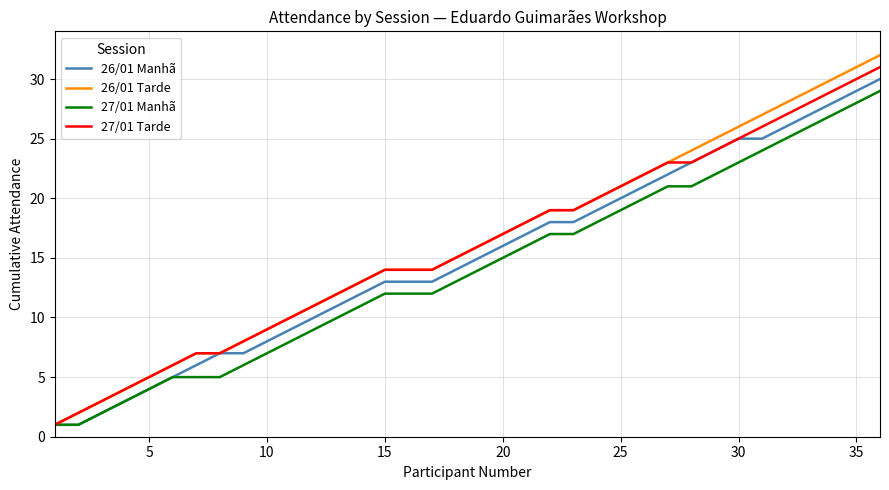

What is the maximum value shown in the chart?

32